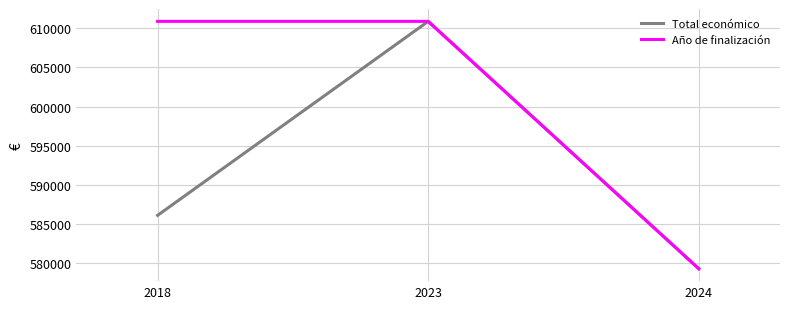

True or false: Año de finalización has a value of 610889.0 at 2018.

True